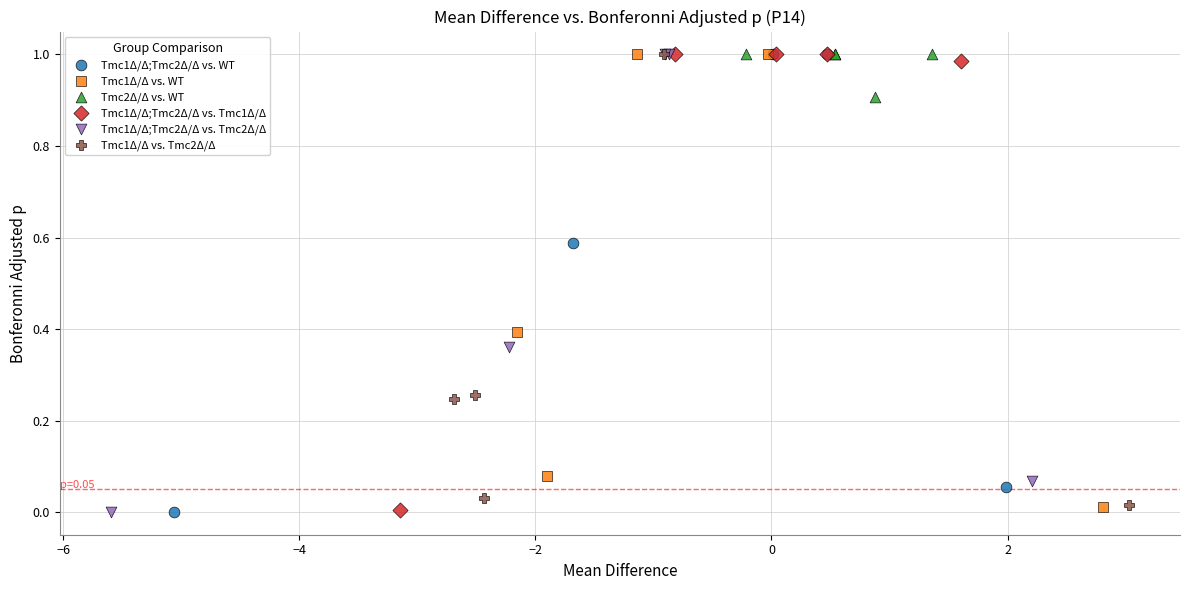

What are all the series names shown in the legend?

Tmc1Δ/Δ;Tmc2Δ/Δ vs. WT, Tmc1Δ/Δ vs. WT, Tmc2Δ/Δ vs. WT, Tmc1Δ/Δ;Tmc2Δ/Δ vs. Tmc1Δ/Δ, Tmc1Δ/Δ;Tmc2Δ/Δ vs. Tmc2Δ/Δ, Tmc1Δ/Δ vs. Tmc2Δ/Δ